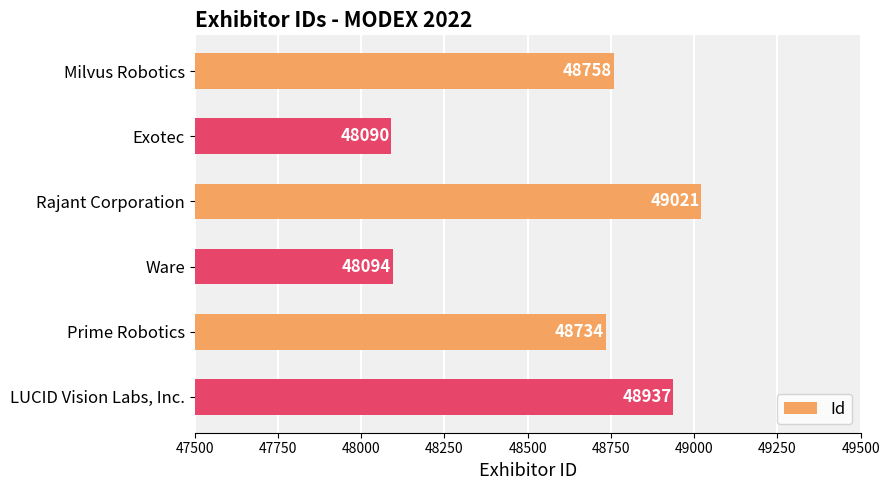

At which label is the value closest to 48555?

Prime Robotics